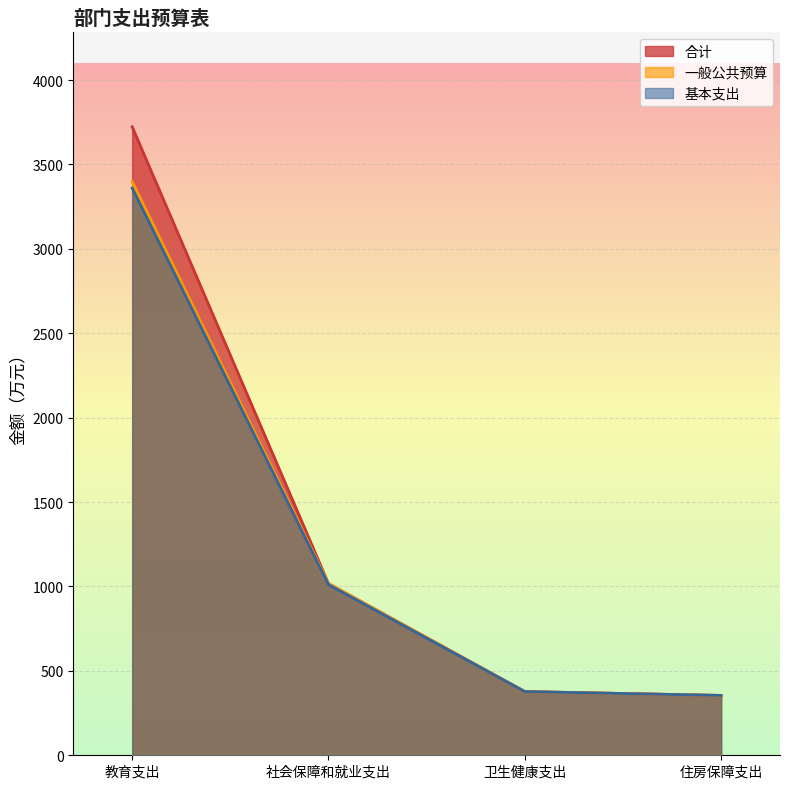

What is the label of the 4th point from the right?

教育支出